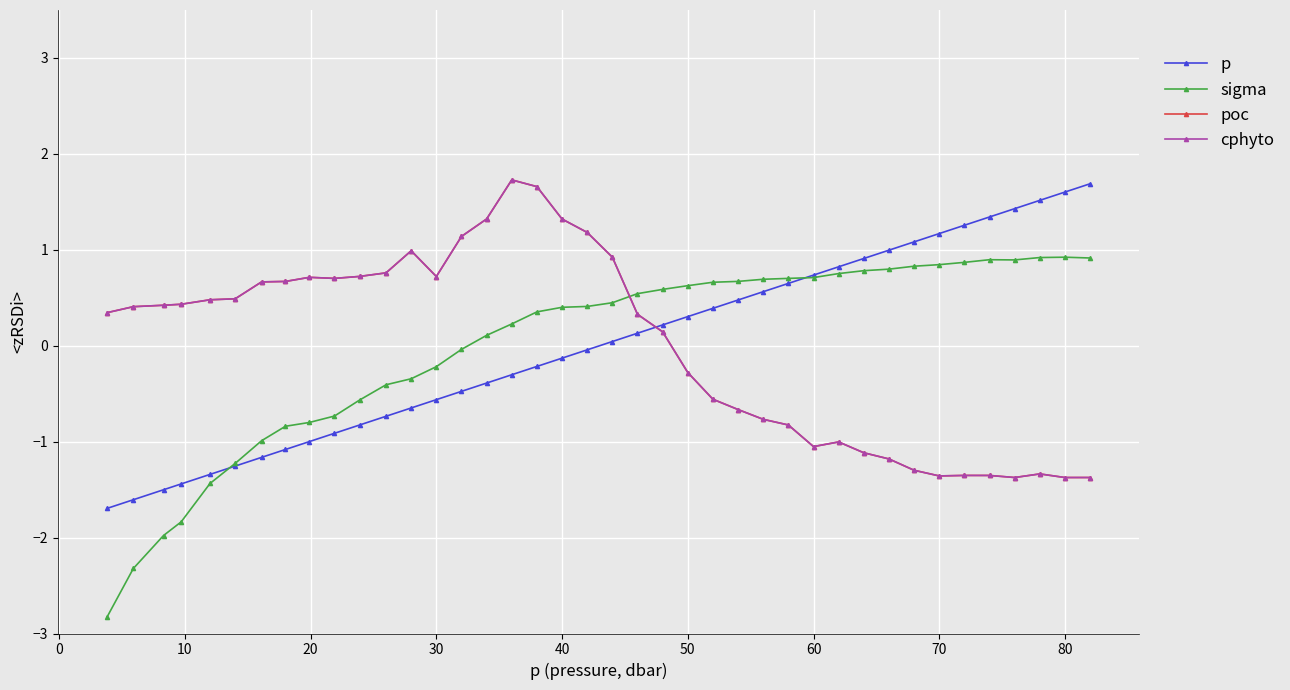

List the series in order of their peak value, highest first.

cphyto, poc, p, sigma